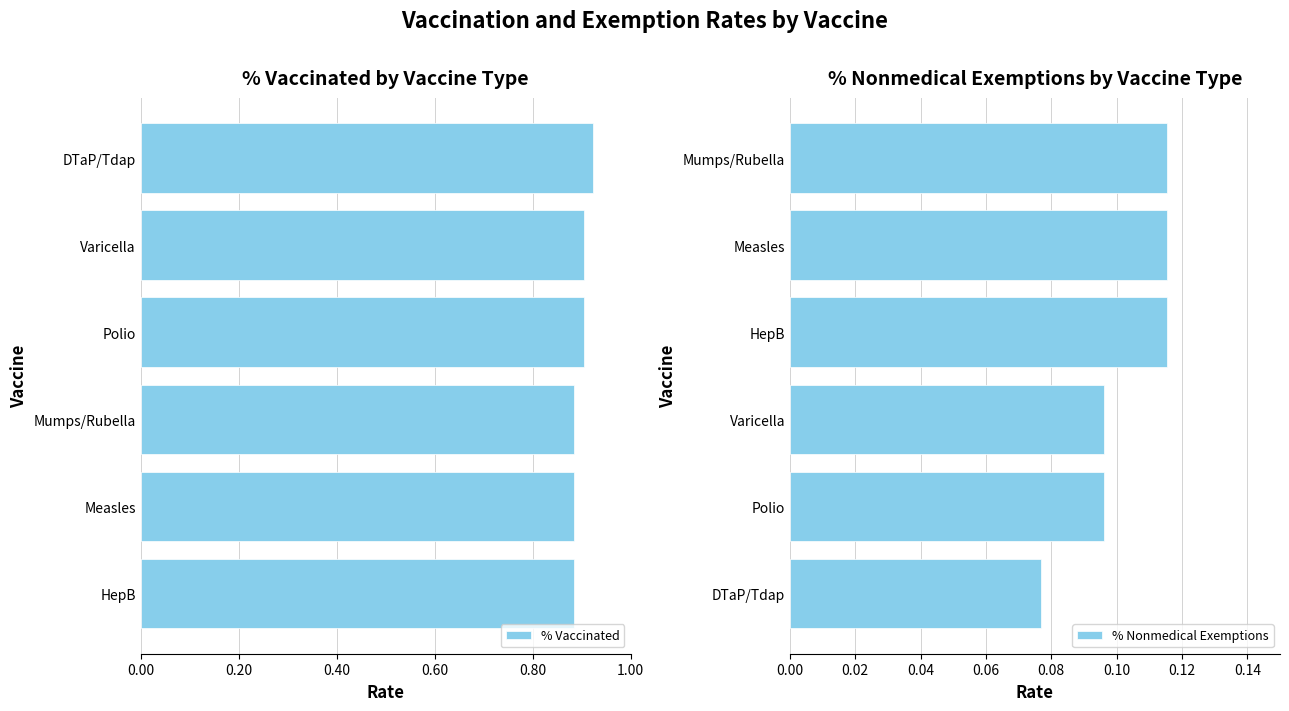

At how many categories does at least one series exceed 0?

6